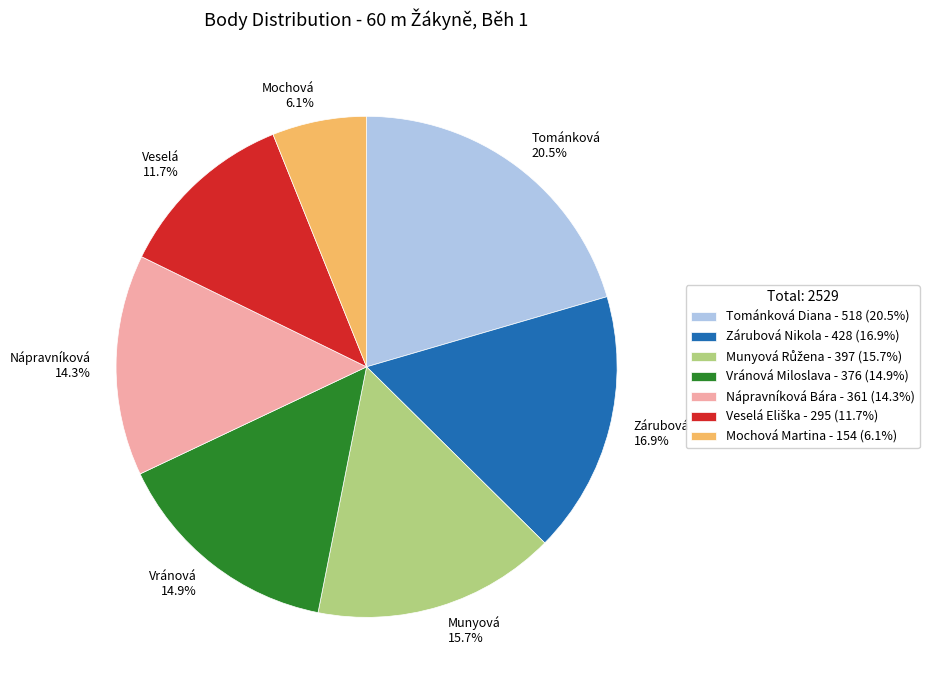

Which category has the biggest portion of the pie?

Tománková Diana